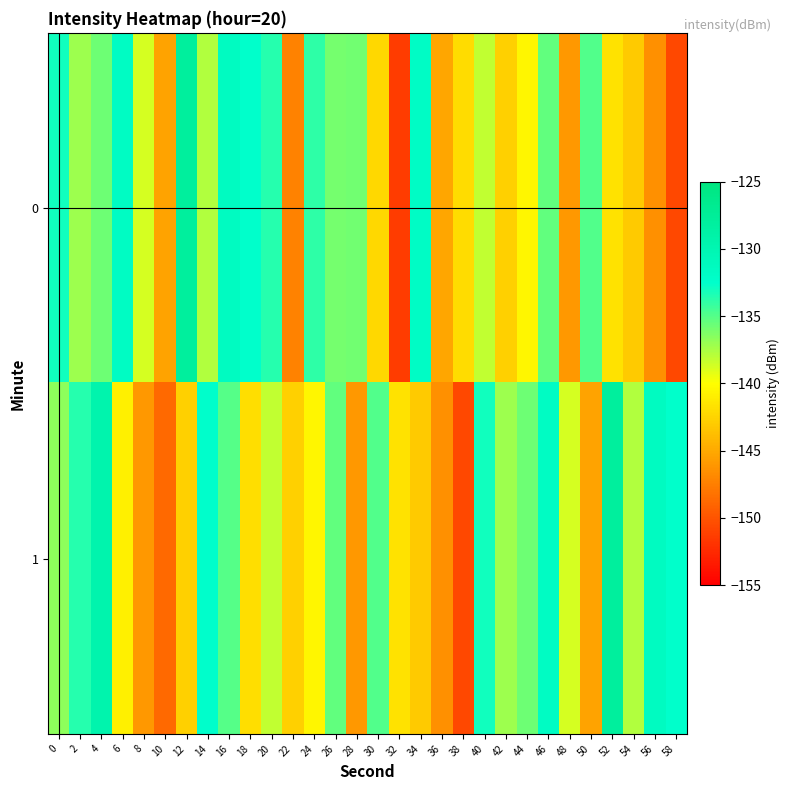

What is the spread (max minus min) of values at 34?

11.2